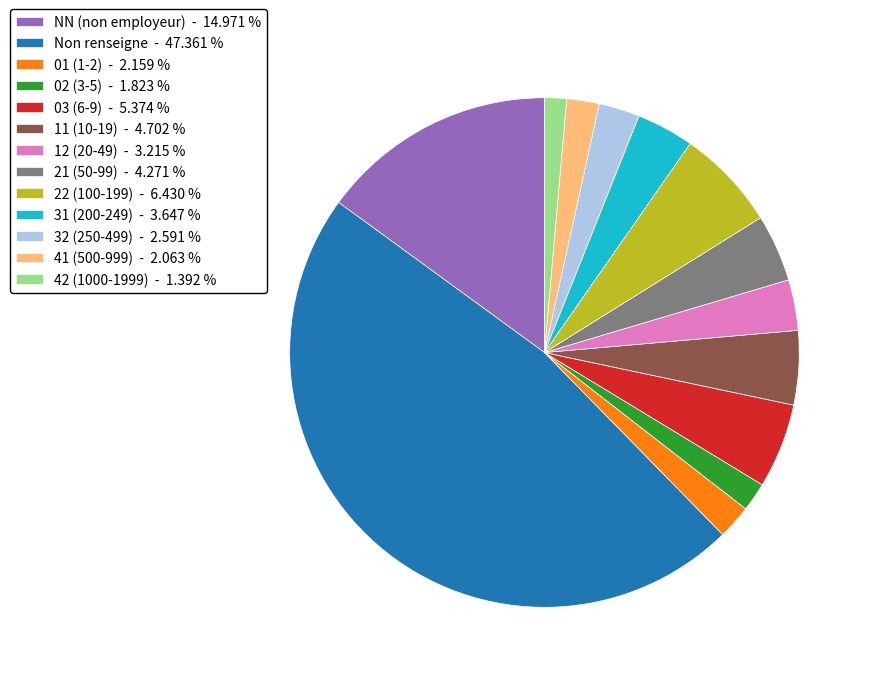

Which category has the biggest portion of the pie?

Non renseigne - 47.361 %